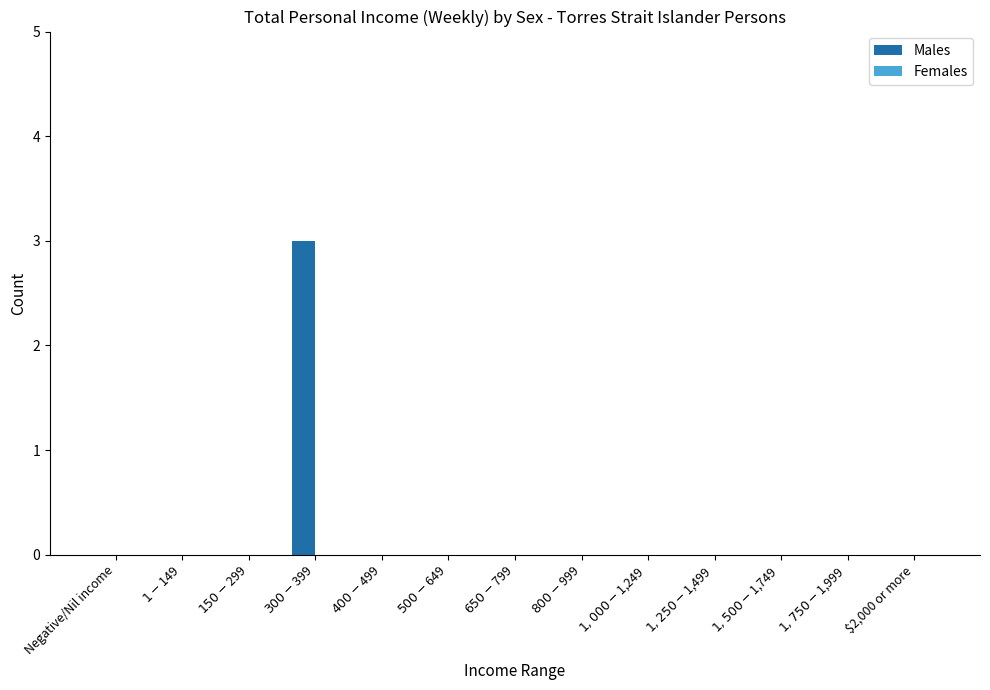

Are the bars horizontal?

No